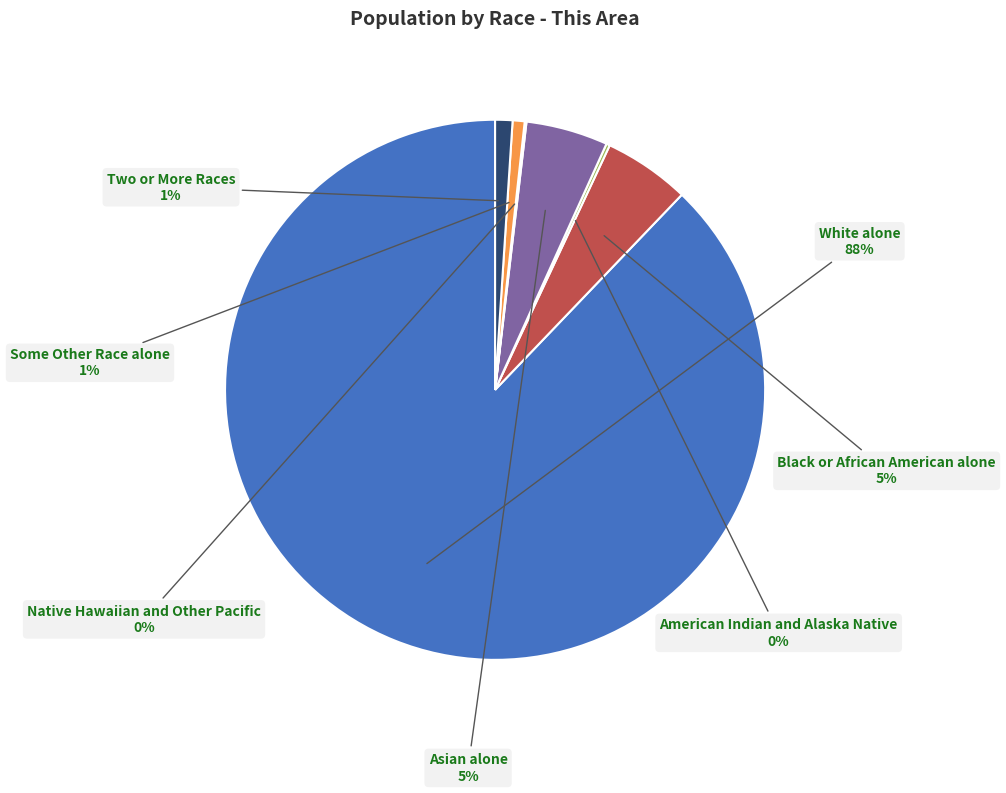

Does Black or African American alone account for over 50% of the chart?

No